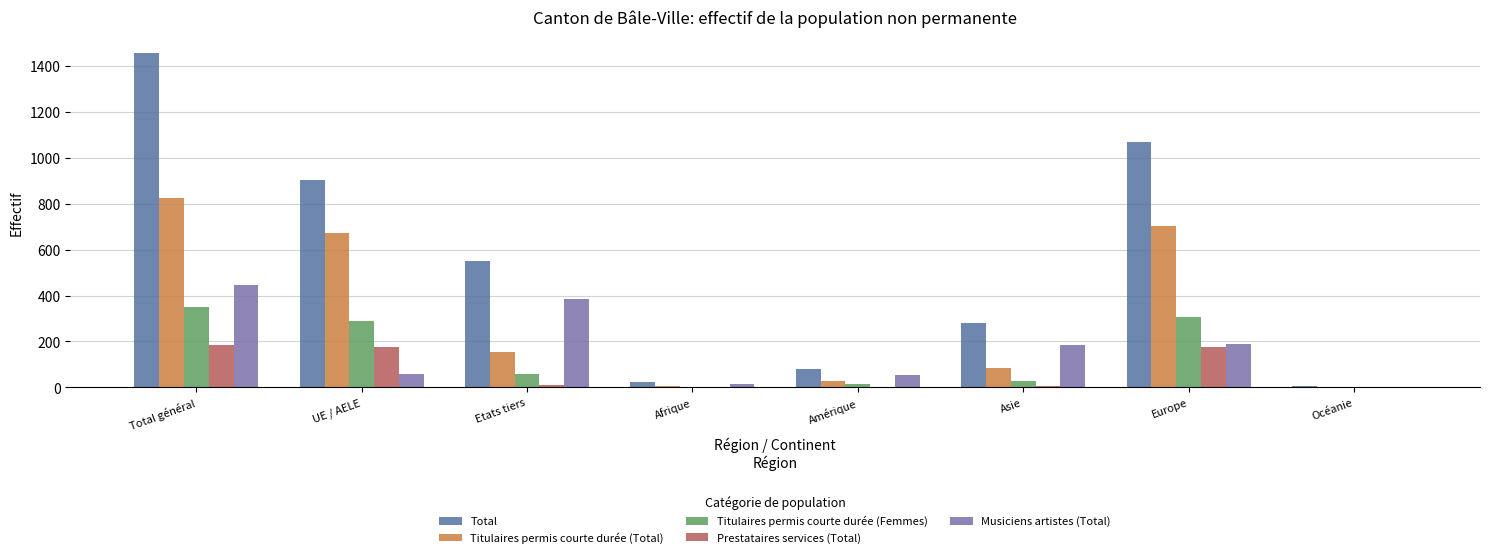

How many distinct data groups are displayed?

5